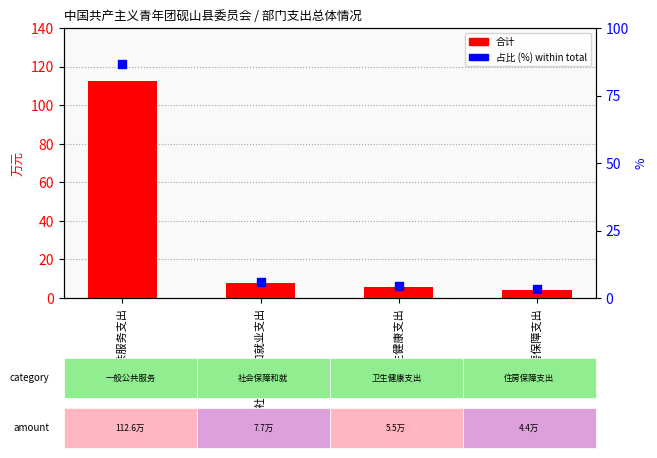

Which series reaches the maximum Y coordinate?

合计